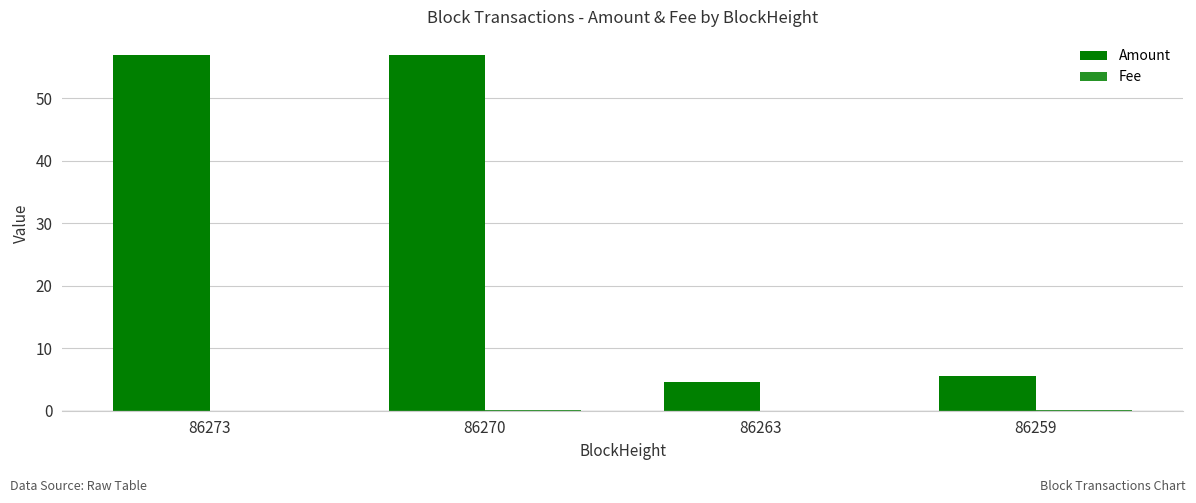

How many groups of bars are there?

4